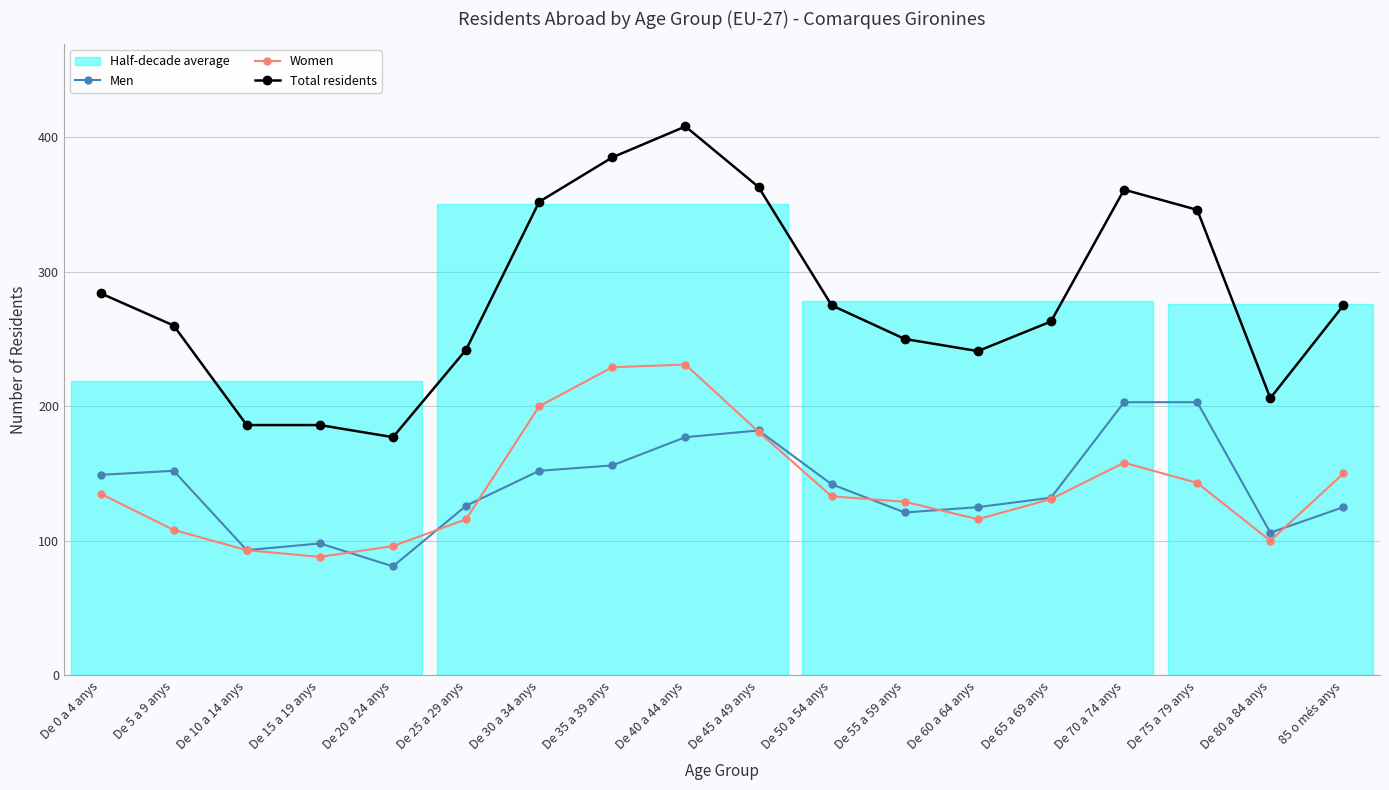

At which label does Total residents first exceed 275?

De 0 a 4 anys